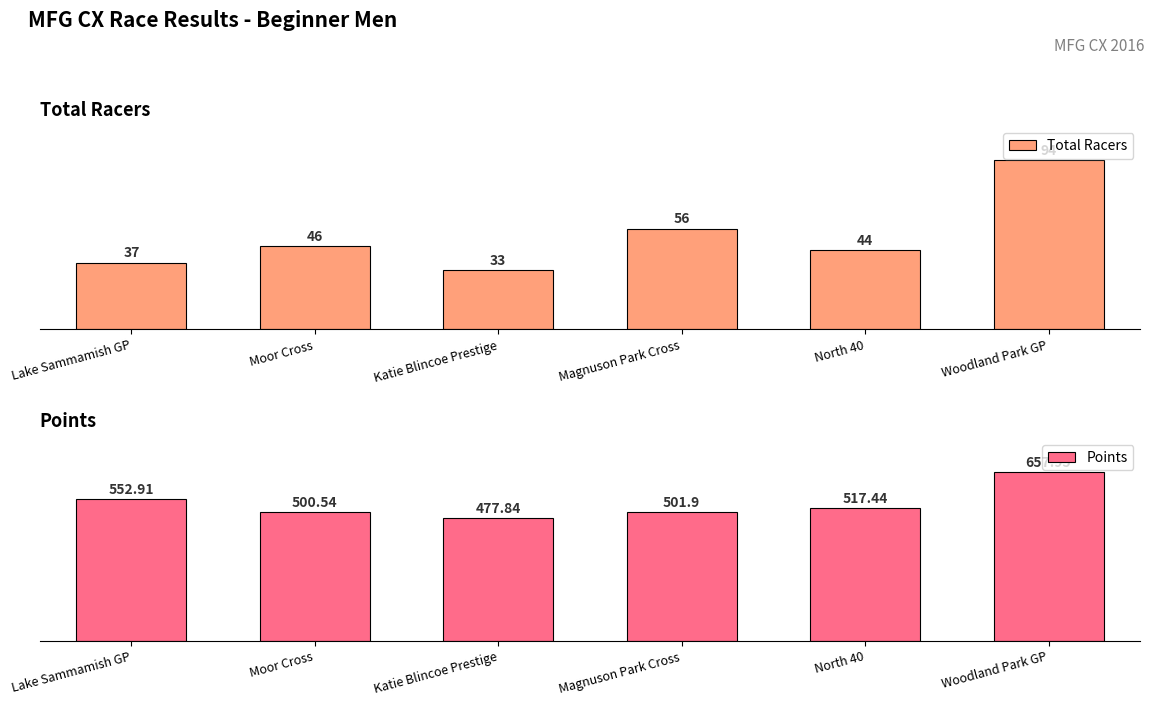

Reading right to left, transcribe all the data shown in this chart.

Total Racers: 100.0	46.8	59.6	35.1	48.9	39.4
Points: 100.0	78.6	76.3	72.6	76.1	84.0